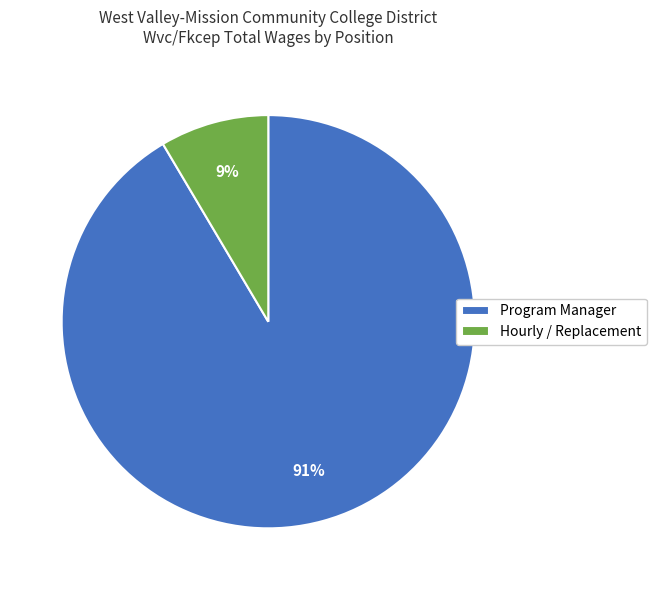

To the nearest percent, what percentage of the pie is Program Manager?

91%